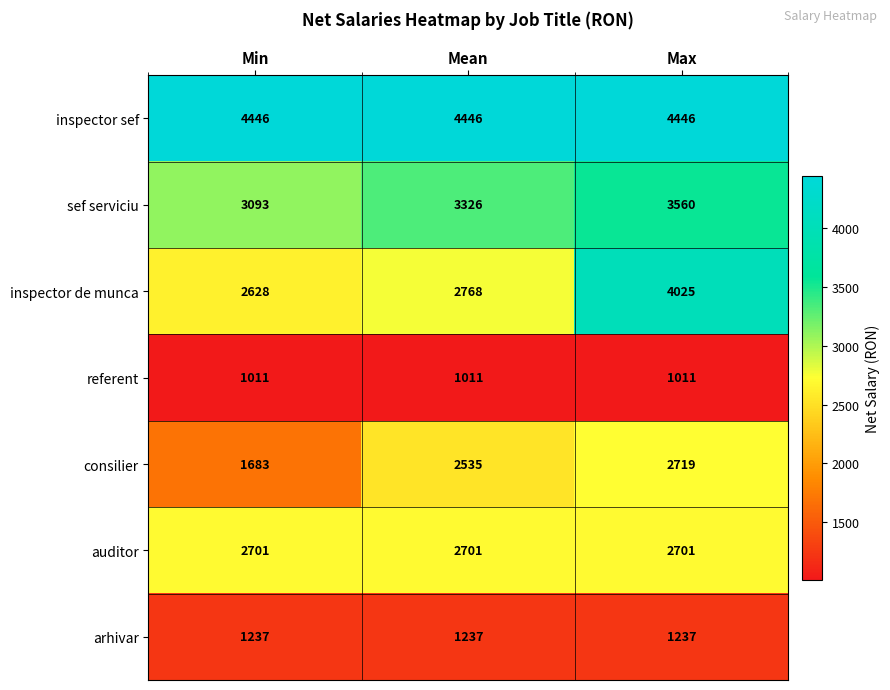

Between Min and Mean, which series saw the biggest shift?

consilier